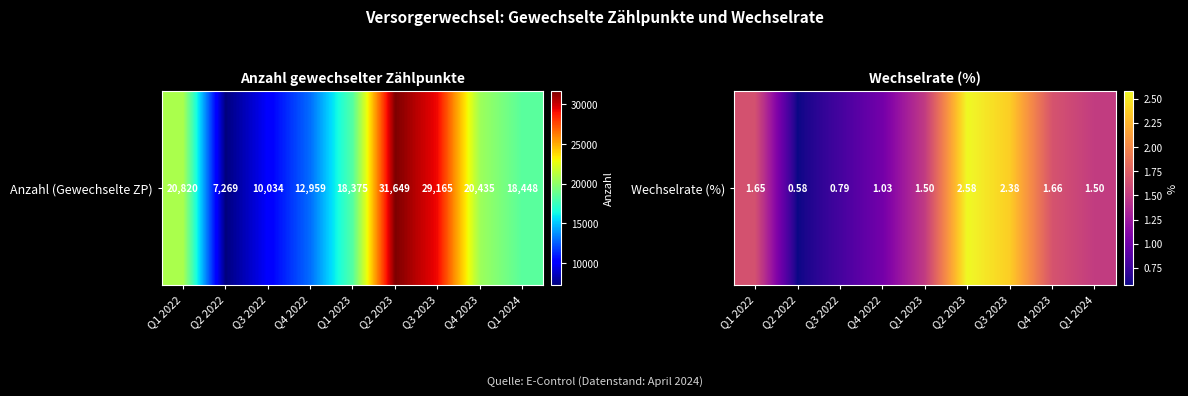

Reading left to right, list all the values displayed in this chart.

Q1 2022=1.6	Q2 2022=0.6	Q3 2022=0.8	Q4 2022=1.0	Q1 2023=1.5	Q2 2023=2.6	Q3 2023=2.4	Q4 2023=1.7	Q1 2024=1.5